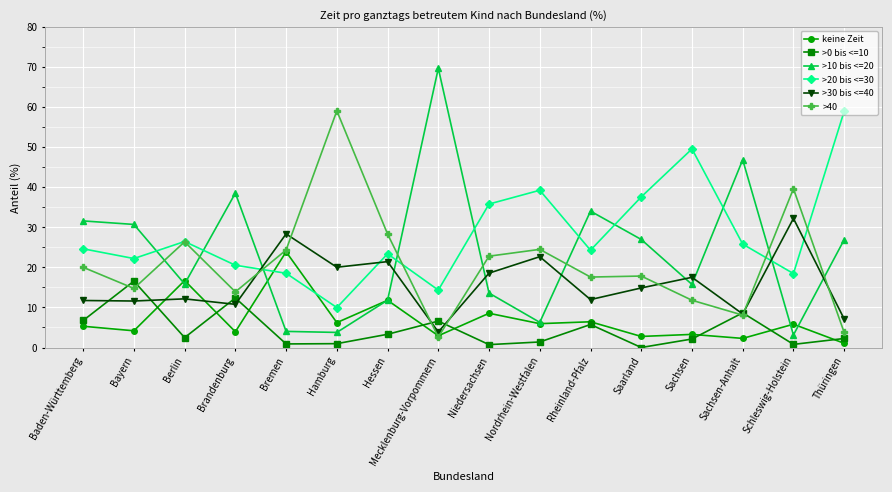

Between Brandenburg and Niedersachsen, which series saw the biggest shift?

>10 bis <=20